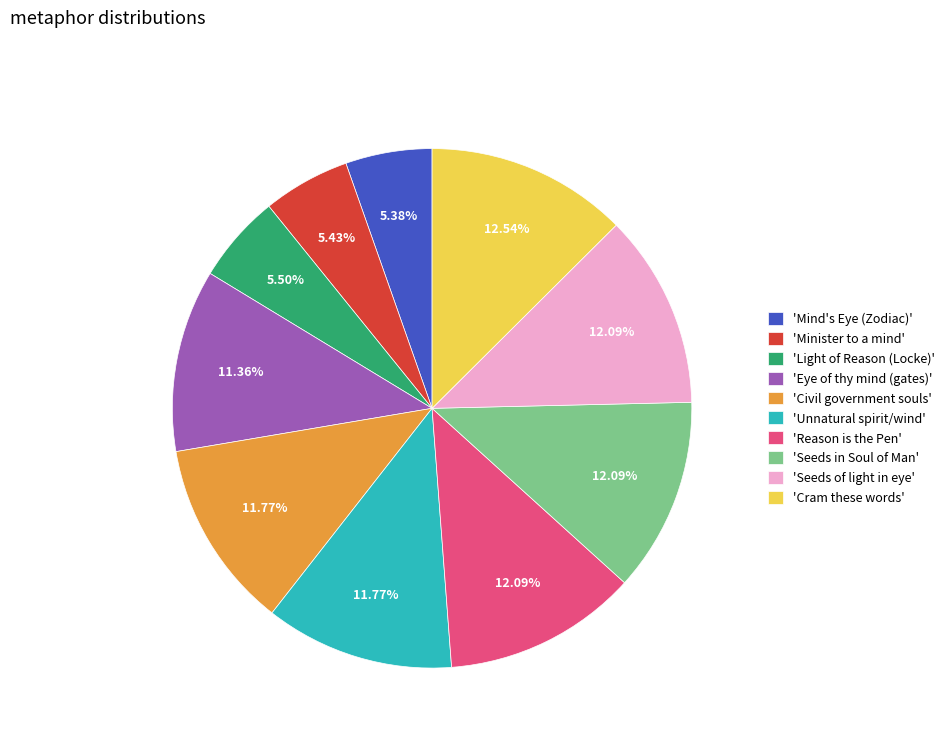

What is the ratio of the value at 'Seeds in Soul of Man' to the value at 'Reason is the Pen'?

1.0